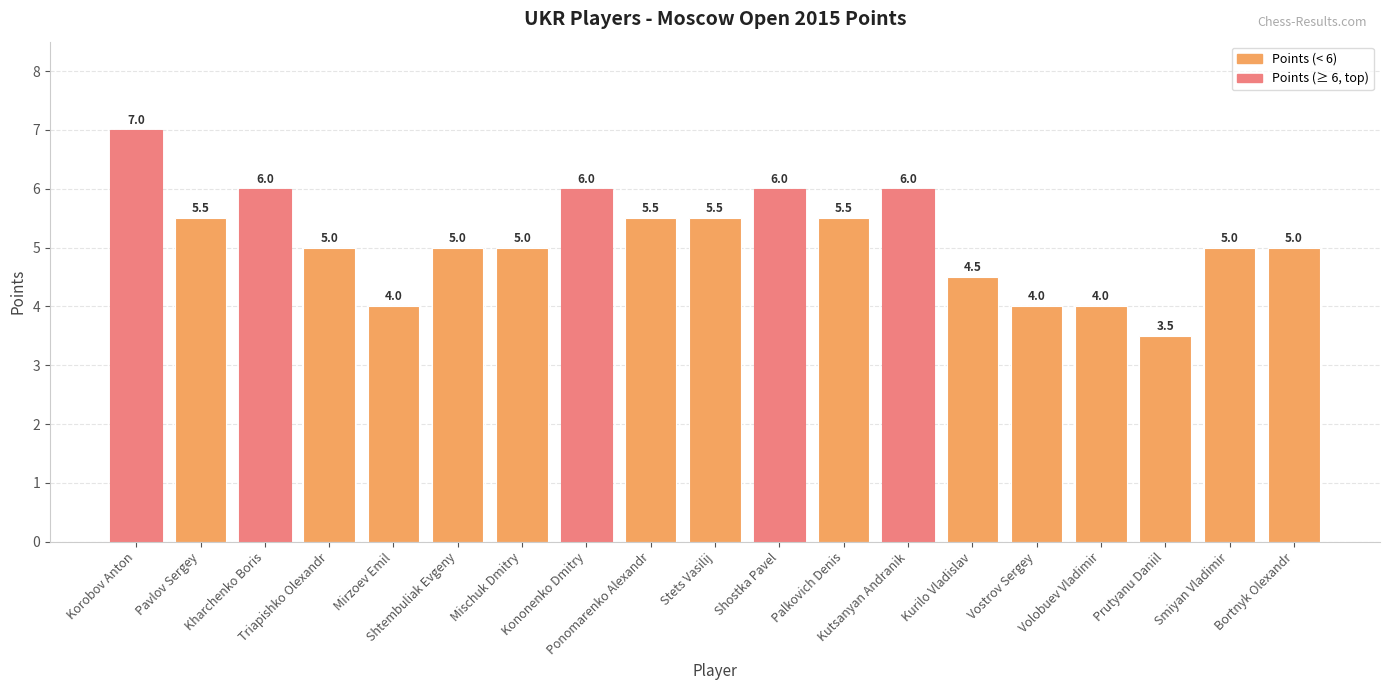

At which label does the data first exceed 5?

Korobov Anton